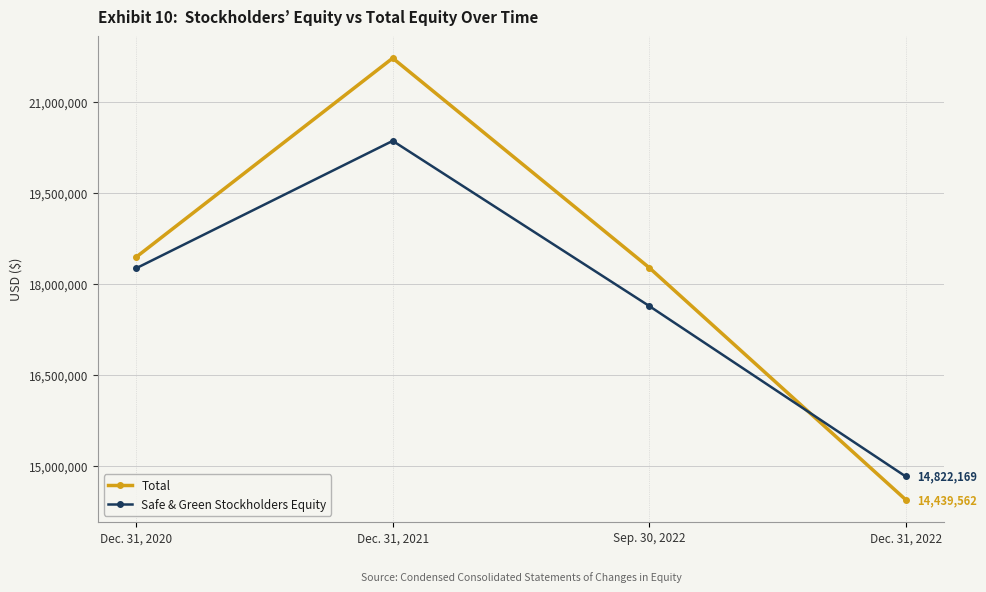

The value of Total at Dec. 31, 2021 is 21715789. True or false?

True